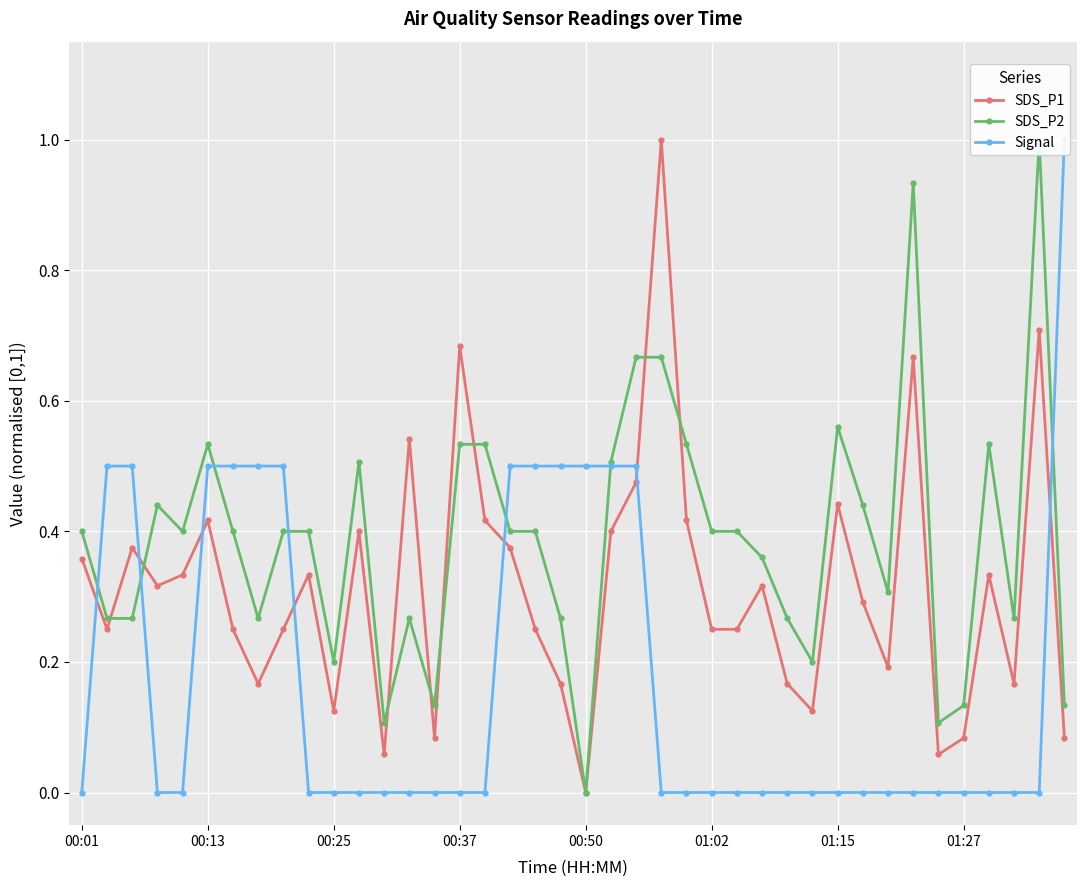

List the series in order of their overall mean, highest first.

SDS_P2, SDS_P1, Signal